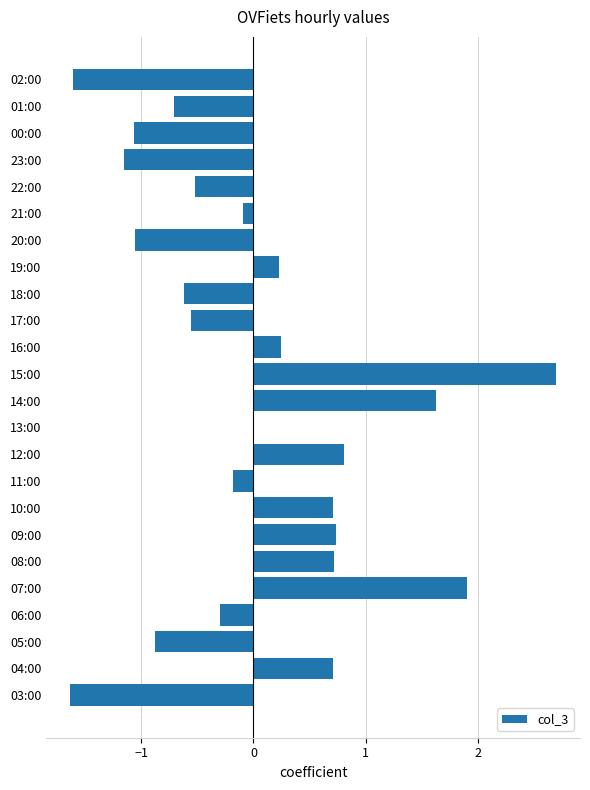

What is the change in value from 19:00 to 22:00?

-0.7